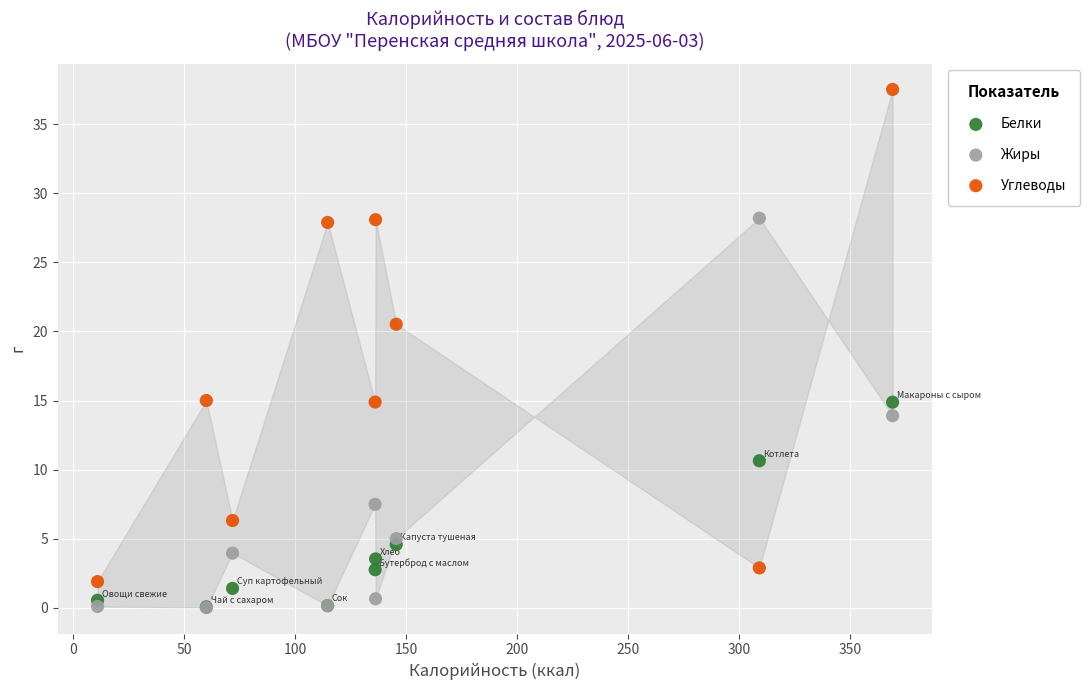

Across all series, what Y value is closest to 18?

20.5